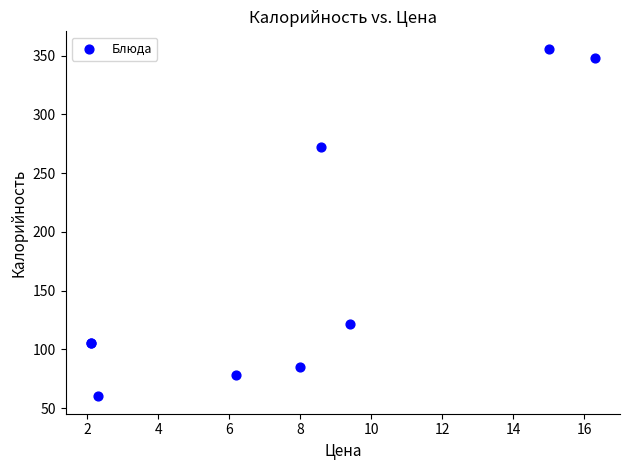

What Y value in the scatter plot is closest to 208?

272.0